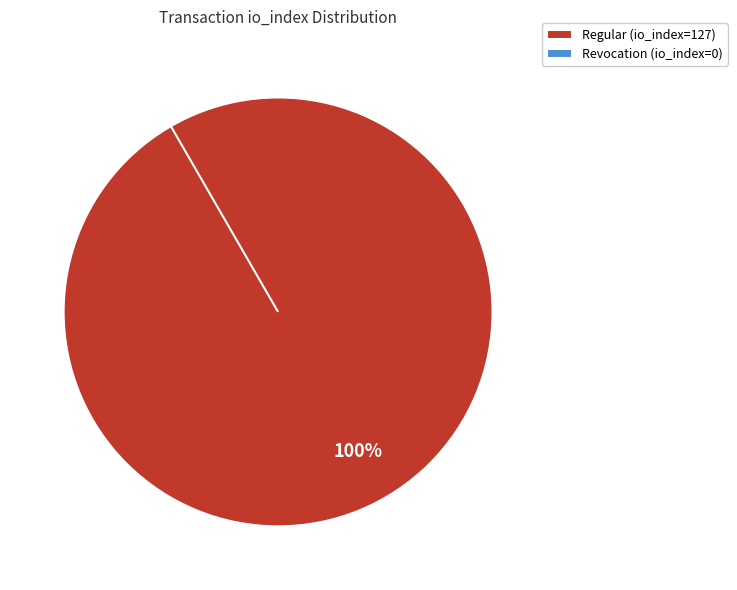

Does Revocation (io_index=0) account for over 50% of the chart?

No